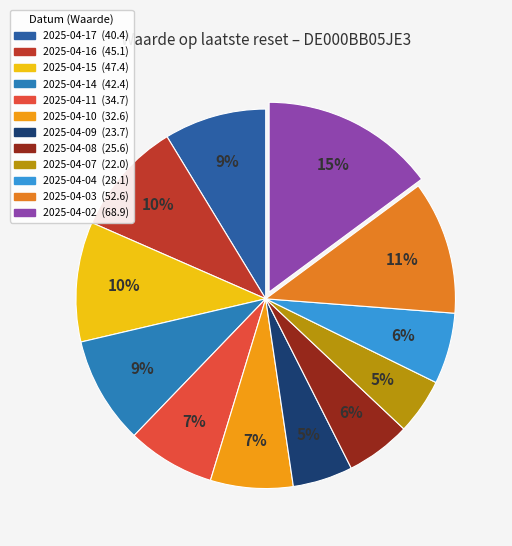

To the nearest percent, what portion does 2025-04-02 represent?

15%